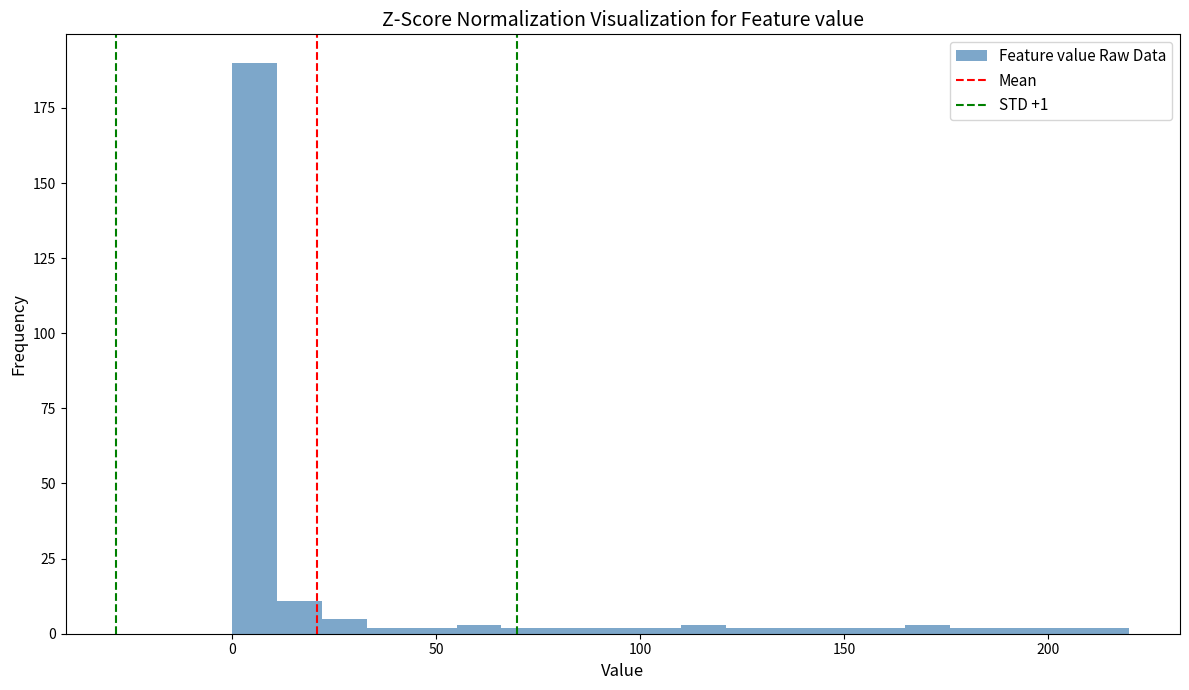

Read against the x-axis, roughly where is the centre of the tallest bar?

5